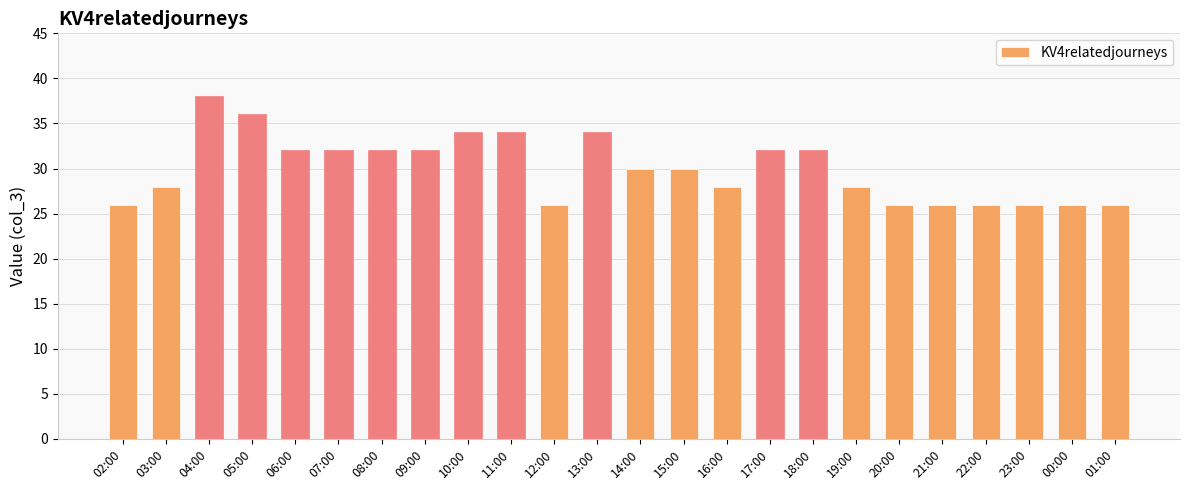

What is the value of the 7th bar from the left?

32